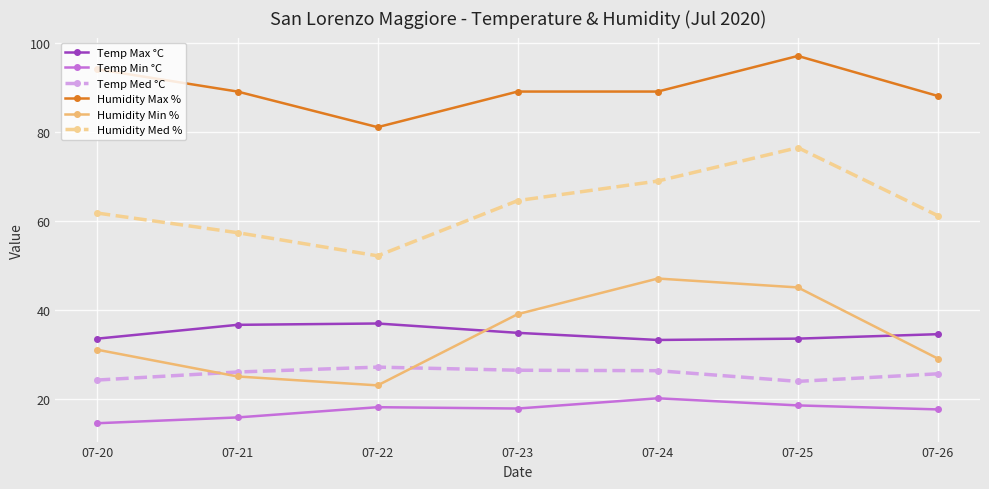

Rank the series at 07-25 from lowest to highest value.

Temp Min °C, Temp Med °C, Temp Max °C, Humidity Min %, Humidity Med %, Humidity Max %